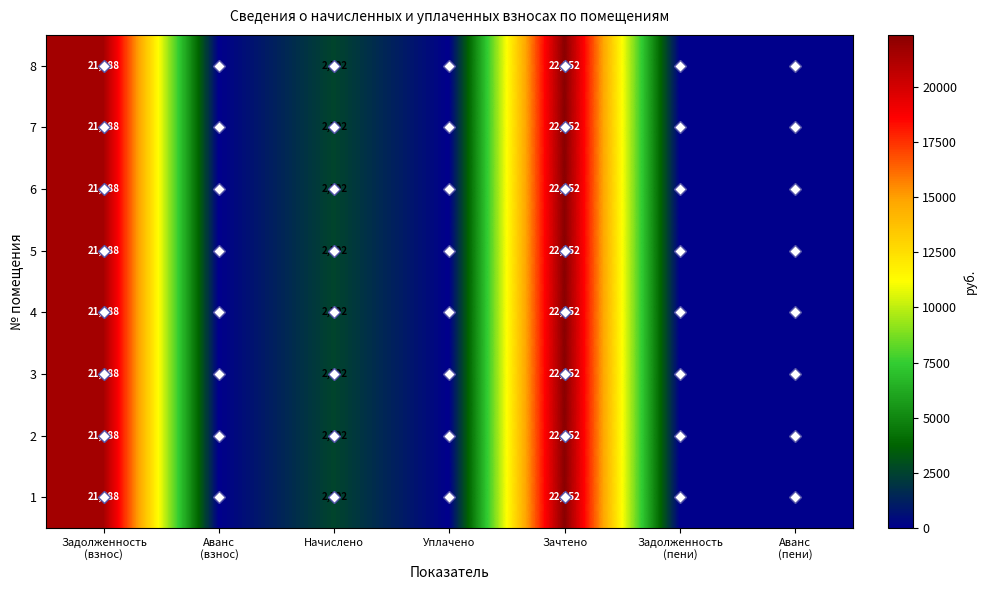

How many data points does each series have?

7